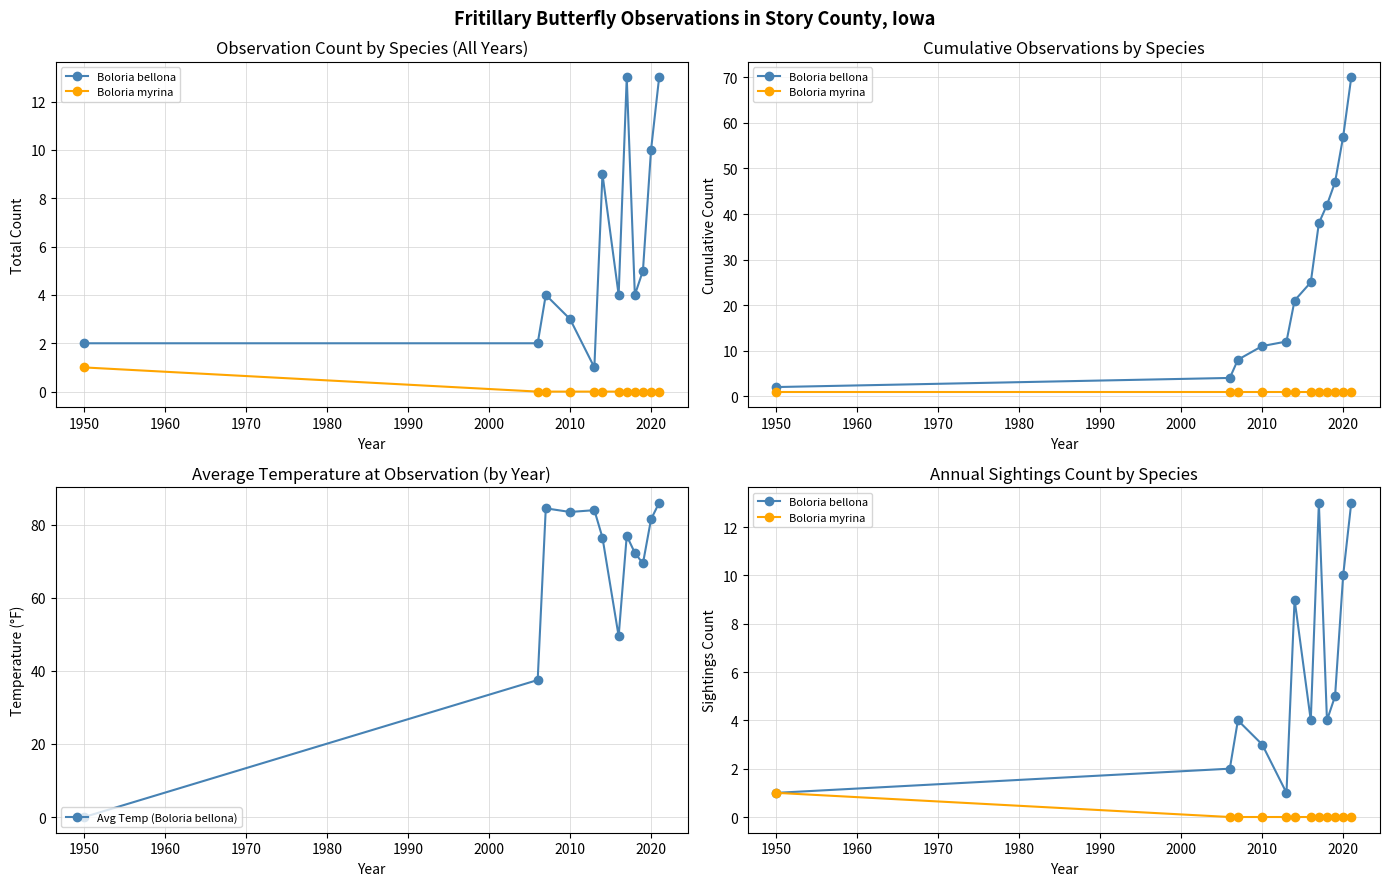

What is the maximum value for Avg Temp (Boloria bellona)?

86.0